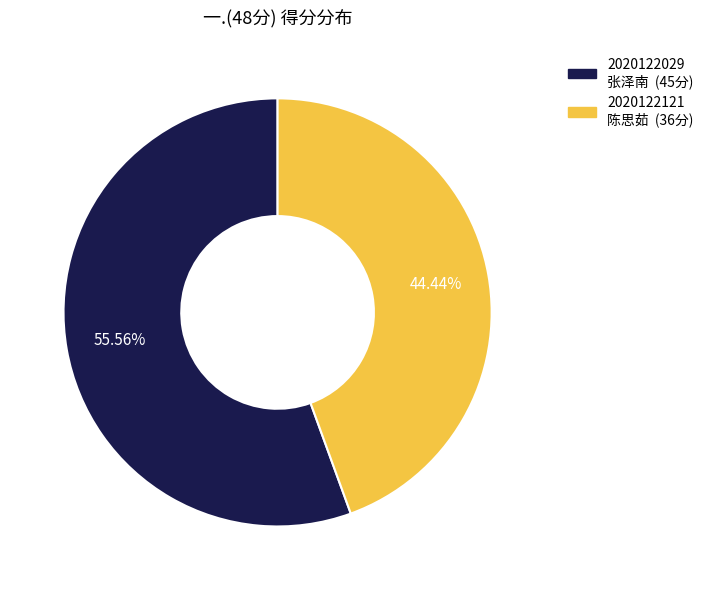

Is the sum of 2020122029 张泽南 and 2020122121 陈思茹 greater than half?

Yes